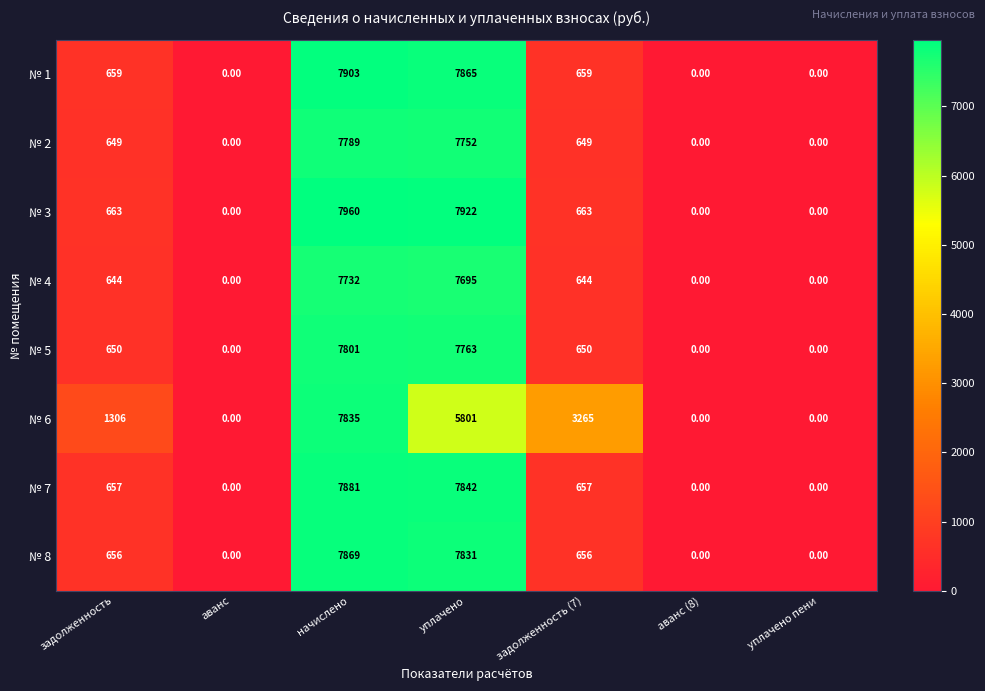

At задолженность, list the series in order from largest to smallest.

№ 6, № 3, № 1, № 7, № 8, № 5, № 2, № 4